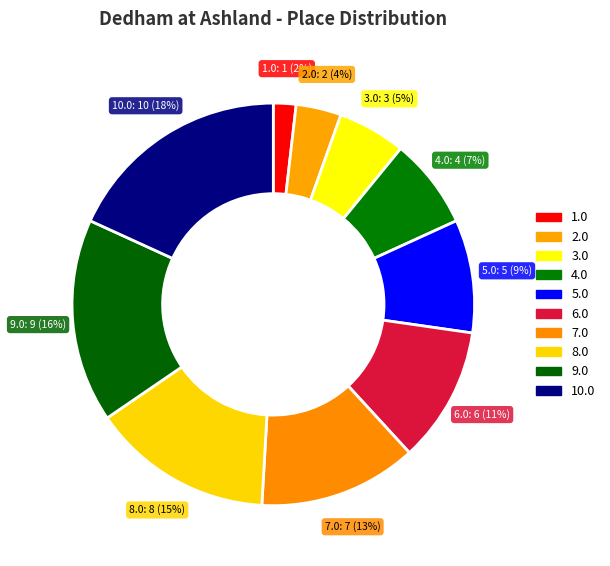

How many slices are in this pie chart?

10